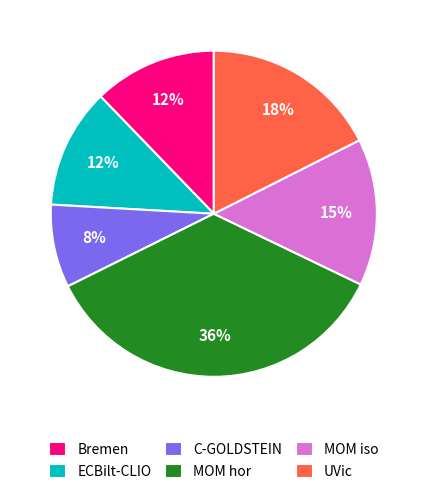

To the nearest percent, what is the difference between the MOM iso and UVic slice percentages?

3%